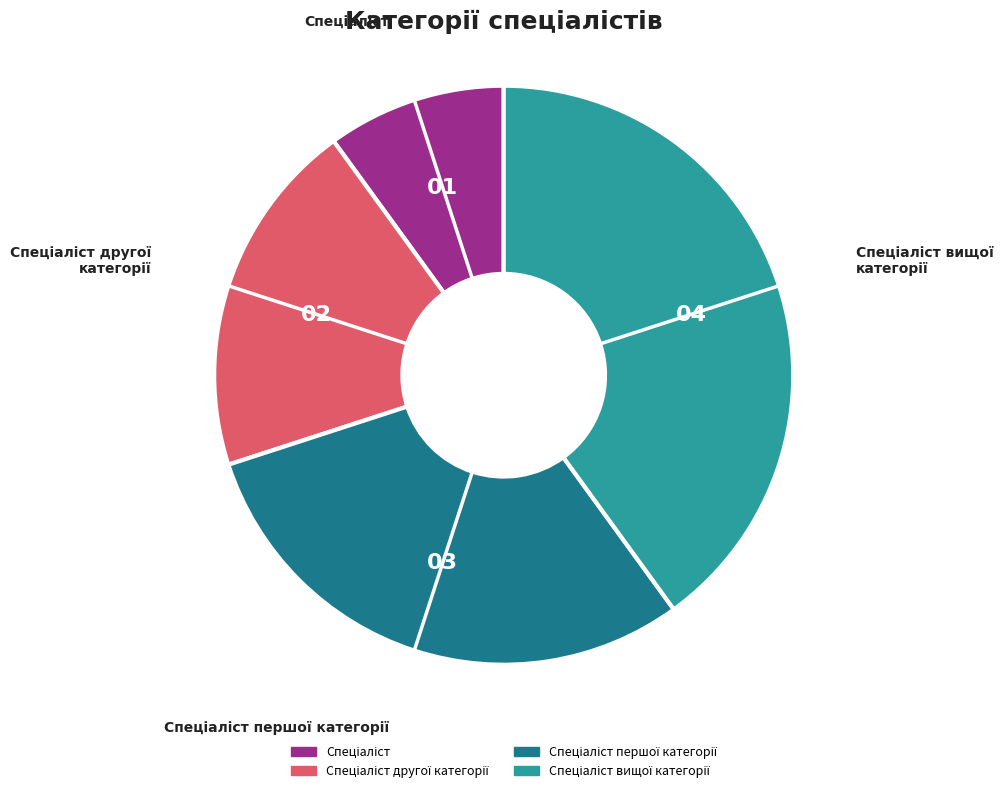

Is there any slice that represents more than half of the pie?

No